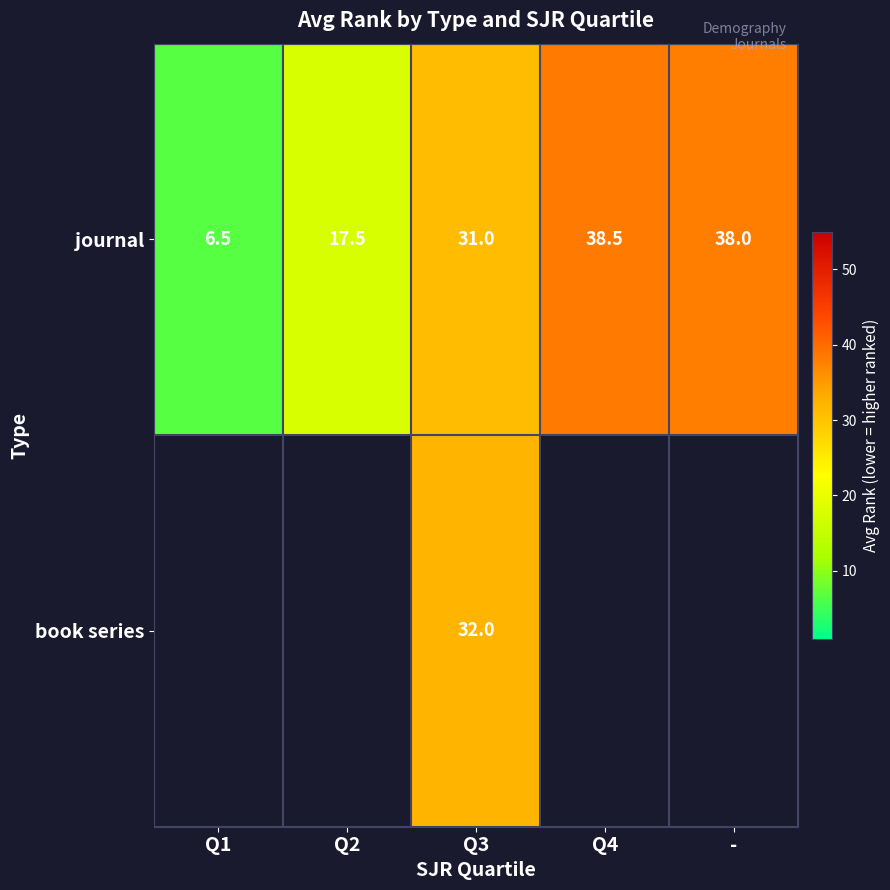

Count the number of categories in the chart.

5